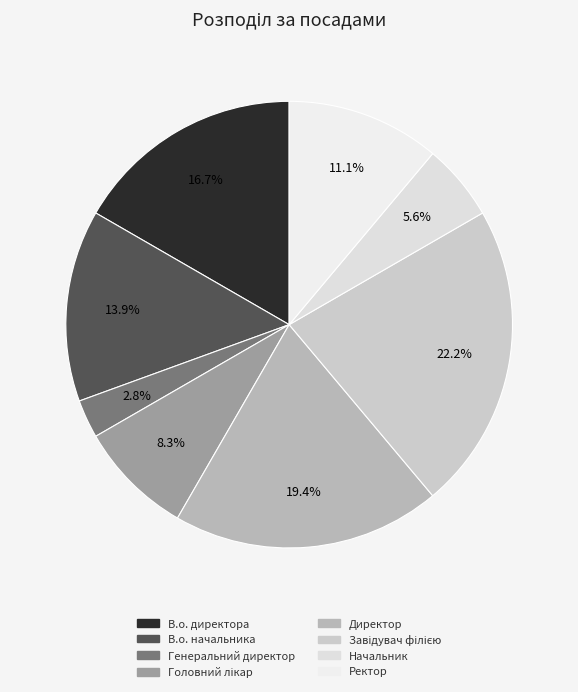

To the nearest percent, what portion does Директор represent?

19%